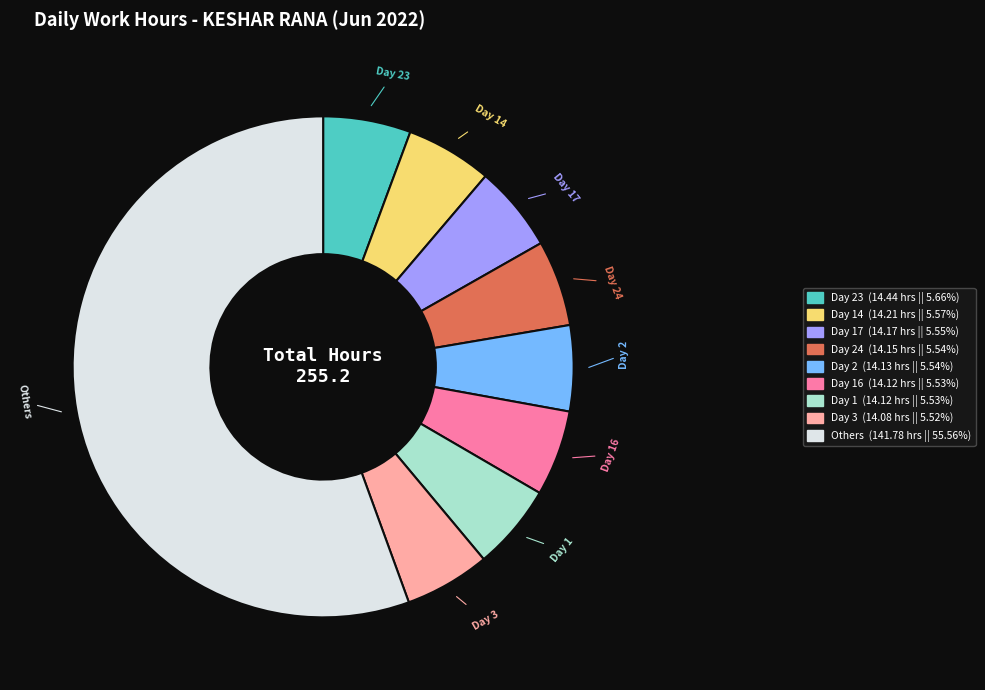

Does any single category account for the majority?

Yes